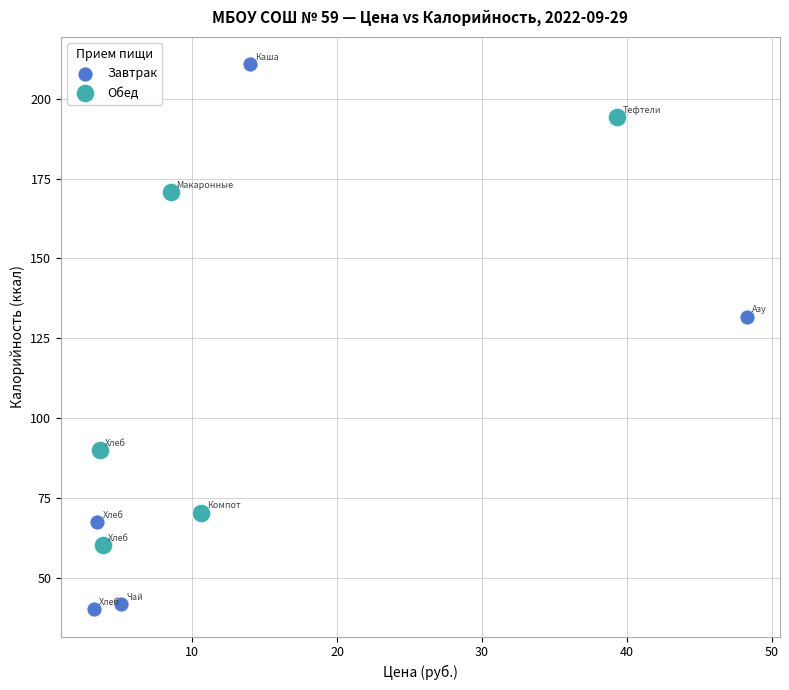

Which series has the largest Y range (max minus min)?

Завтрак